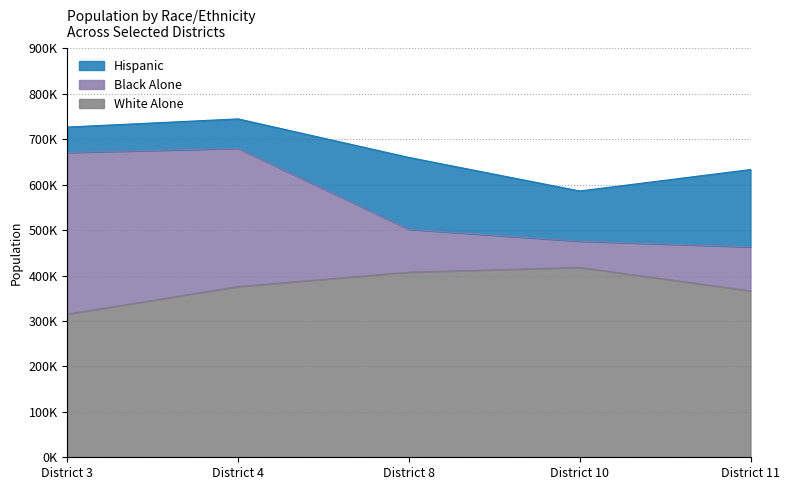

Which series has the largest total across all categories?

White Alone